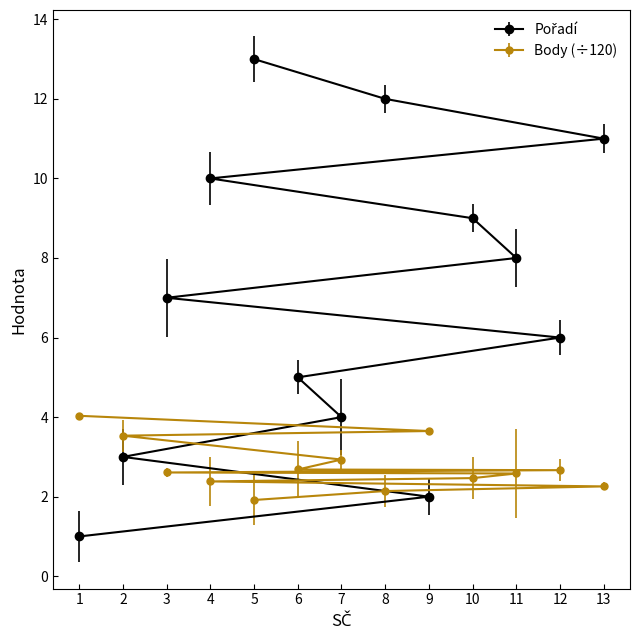

True or false: Body has a value of 2.3 at 13.

True